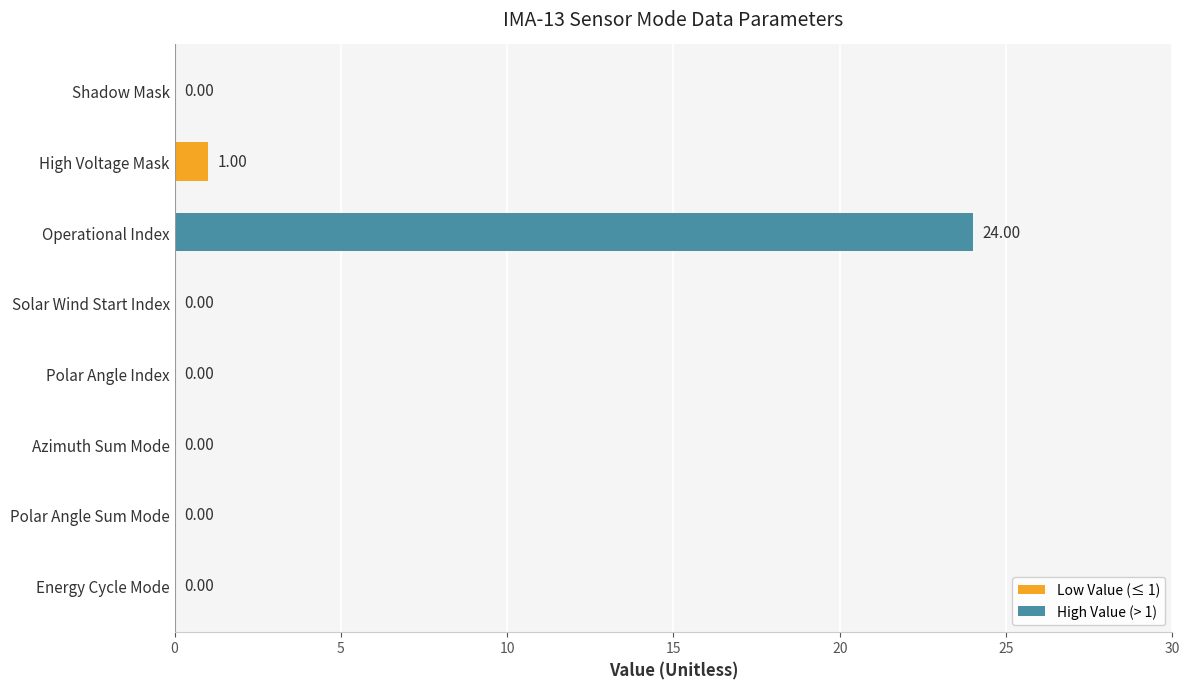

At which label is the value closest to 12?

High Voltage Mask